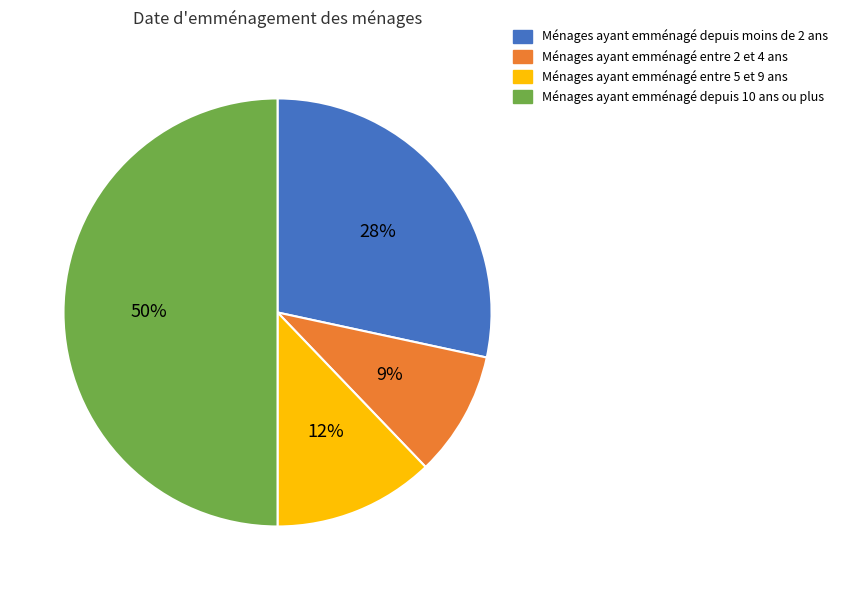

To the nearest percent, what is the difference between the largest and smallest slice percentages?

41%